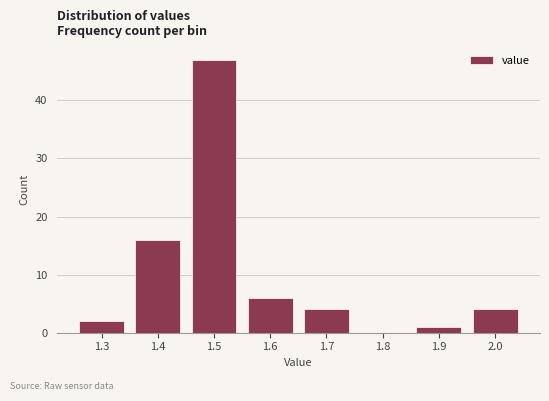

Reading left to right, transcribe this chart: for each bar, give the range it covers on the x-axis and its height. The values are not printed on the chart, so give them approximately, as read against the axis.

1.25 to 1.35: 2
1.35 to 1.45: 16
1.45 to 1.55: 47
1.55 to 1.65: 6
1.65 to 1.75: 4
1.75 to 1.85: 0
1.85 to 1.95: 1
1.95 to 2.05: 4